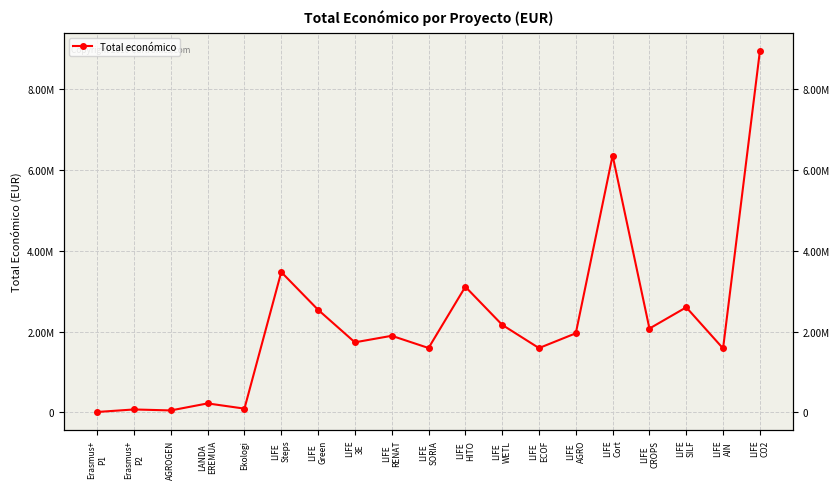

What is the minimum value shown in the chart?

7200